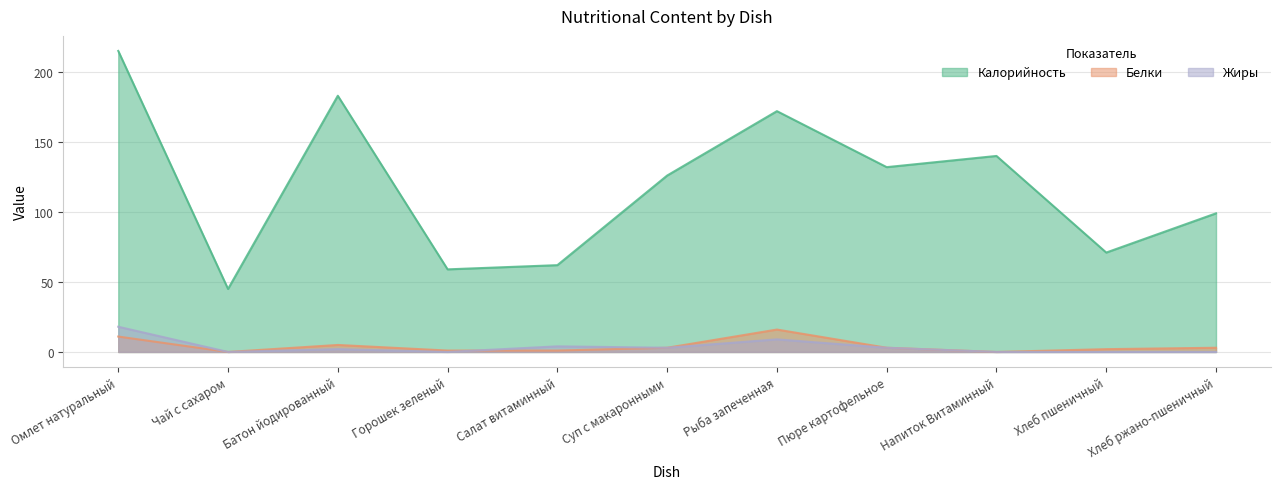

What is the label of the 3rd point from the left?

Батон йодированный